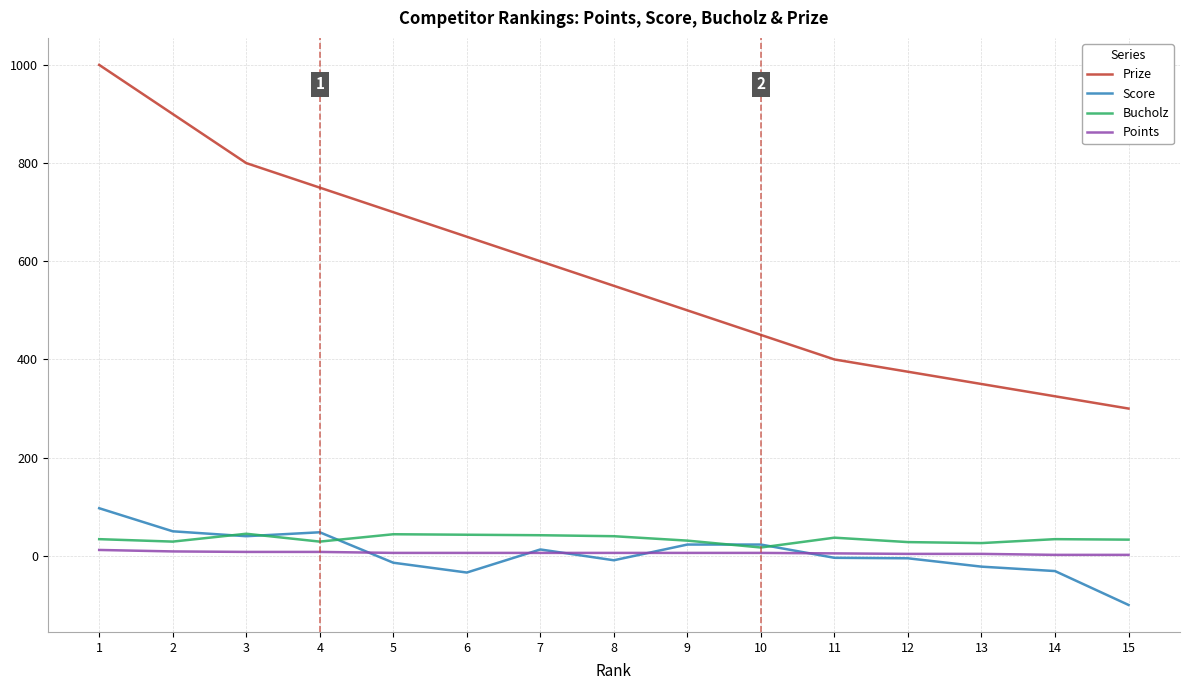

Count the Points values in the range 4 to 8.

11